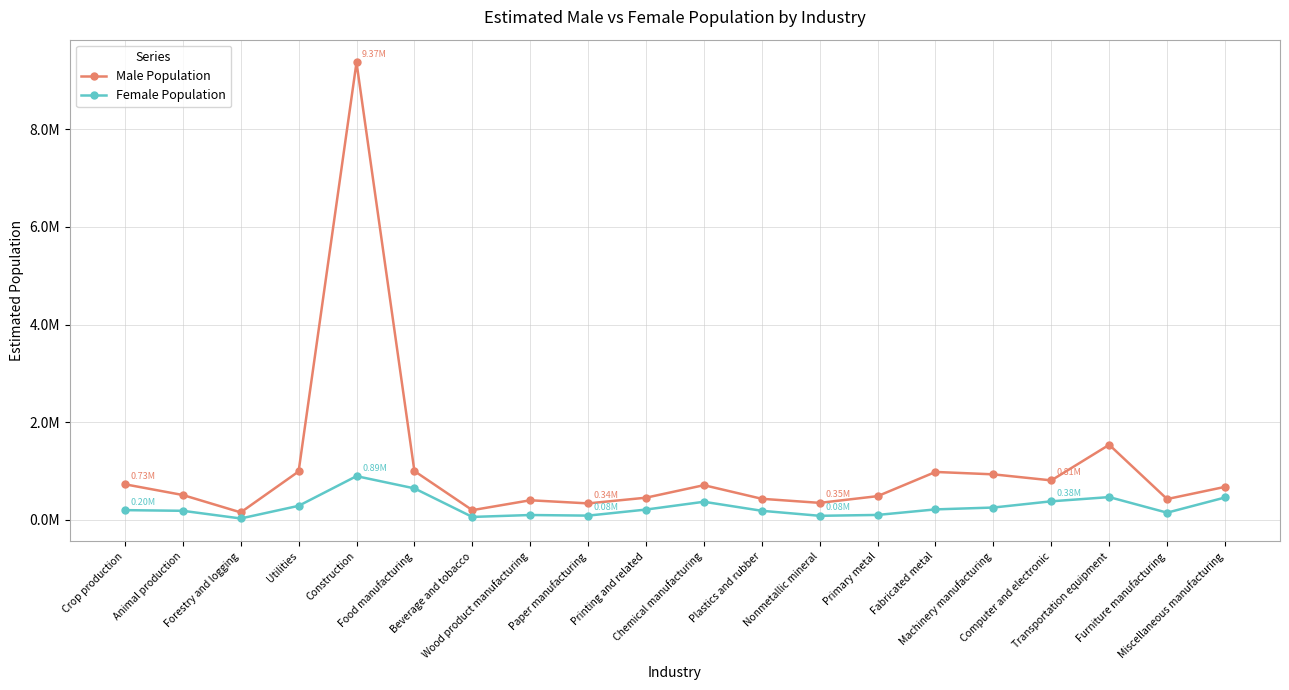

Reading right to left, extract all data points from this chart.

Male Population: 673713	424177	1536264	806672	930384	979608	483713	346140	429467	708513	452135	335243	399331	196578	997617	9369189	989013	151010	507138	726887
Female Population: 456069	145027	464270	378005	250479	212407	98834	81008	183727	368517	208932	84778	97116	57955	642942	893480	285246	26292	183432	197161